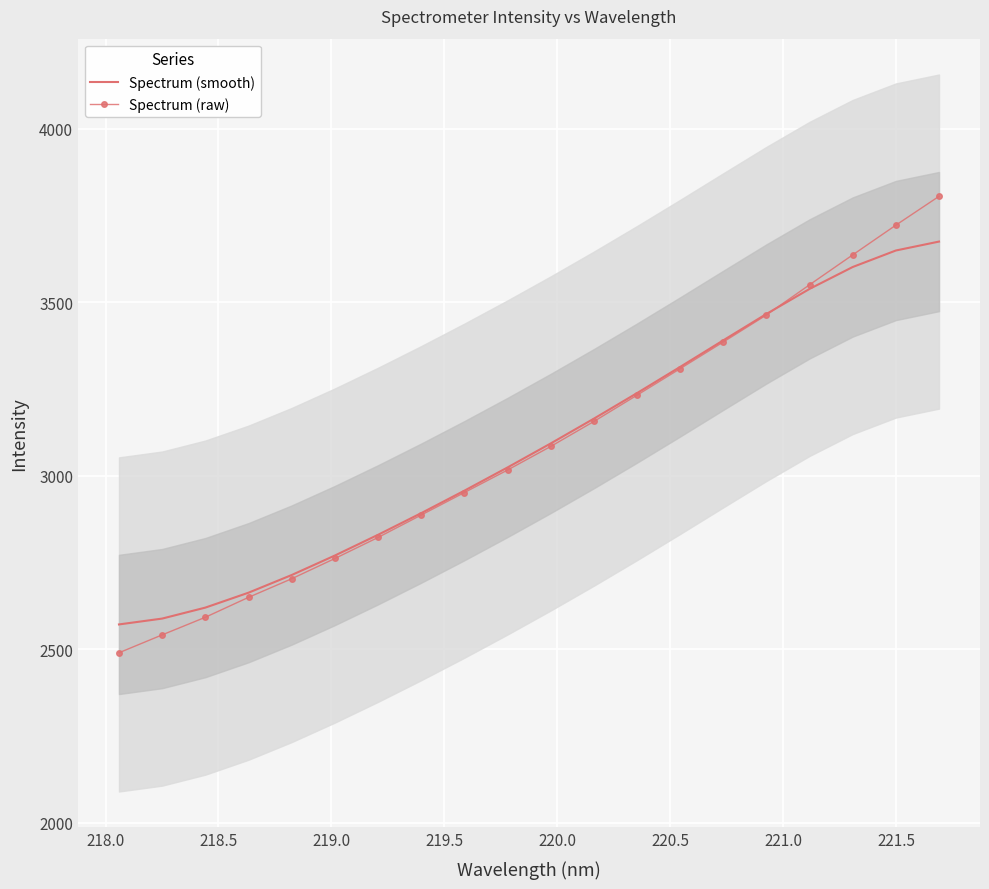

Rank the series by their average value, from lowest to highest.

Spectrum (smooth), Spectrum (raw)